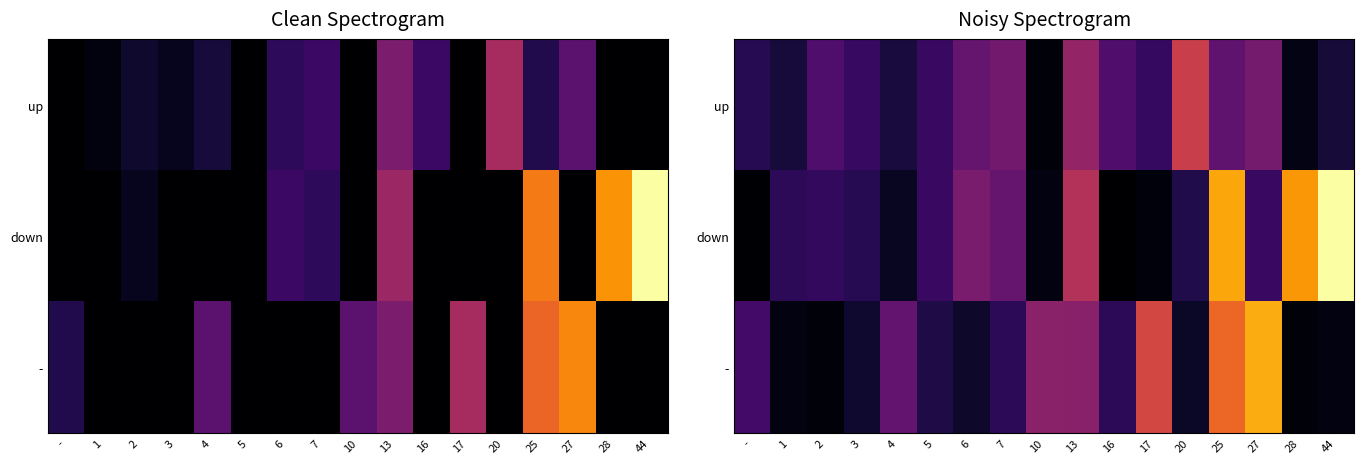

Which series changed the most between 4 and 20?

up